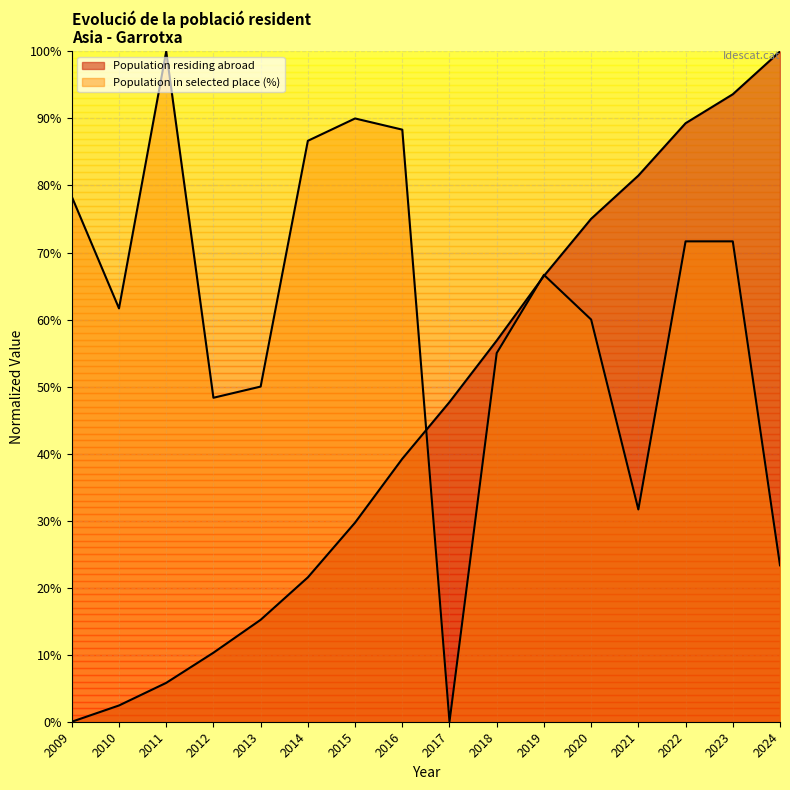

List the labels in order of Population residing abroad value, smallest first.

2009, 2010, 2011, 2012, 2013, 2014, 2015, 2016, 2017, 2018, 2019, 2020, 2021, 2022, 2023, 2024